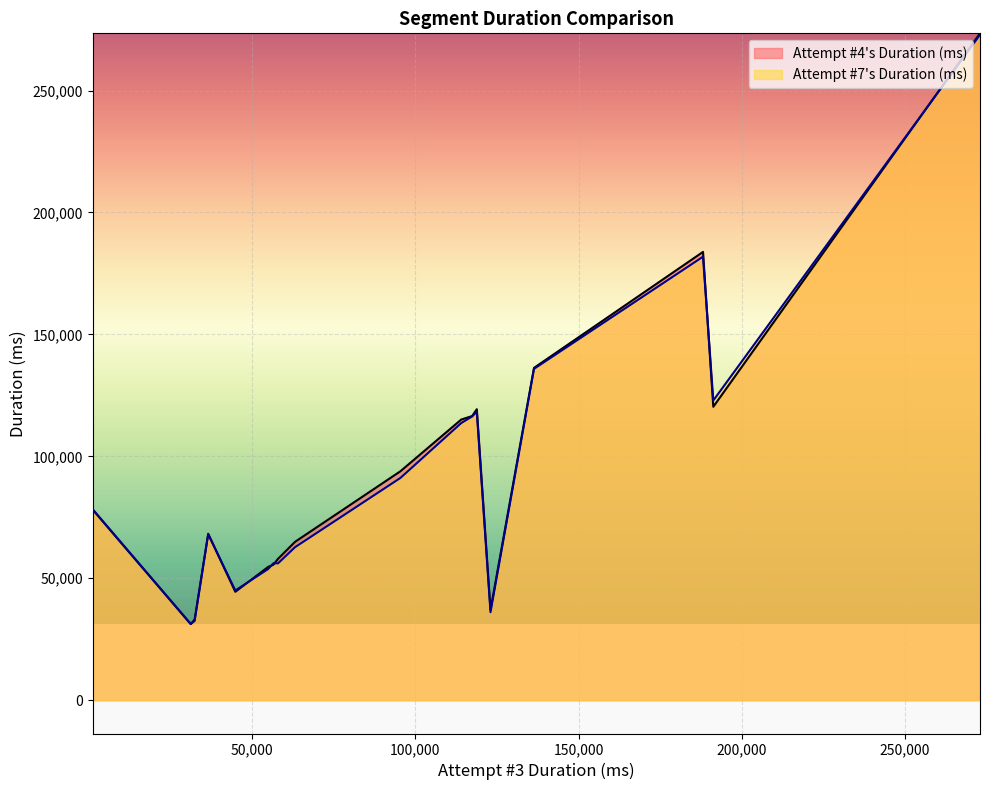

Which series has the widest spread of values?

Attempt #4's Duration (ms)